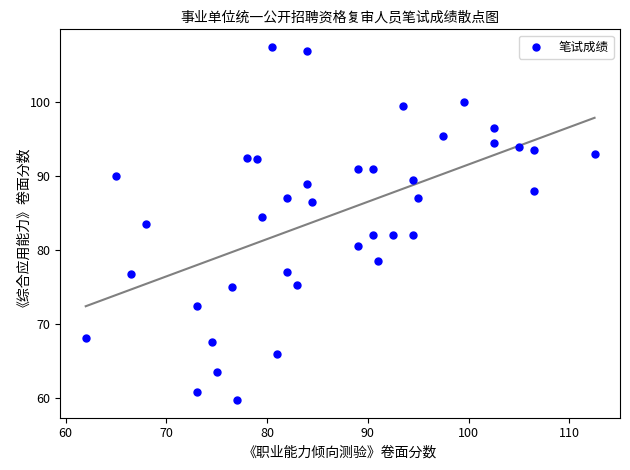

What is the range of Y values (max minus min)?

47.8